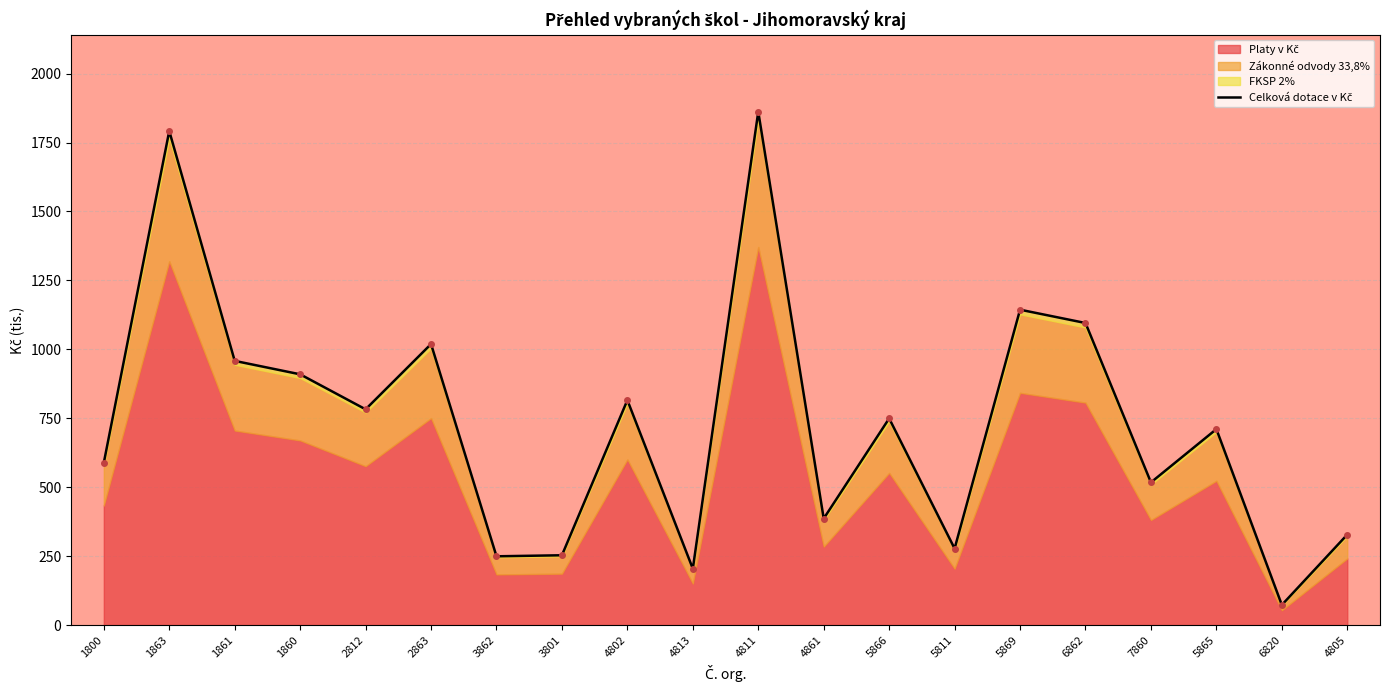

Which label corresponds to the smallest value in the chart?

6820